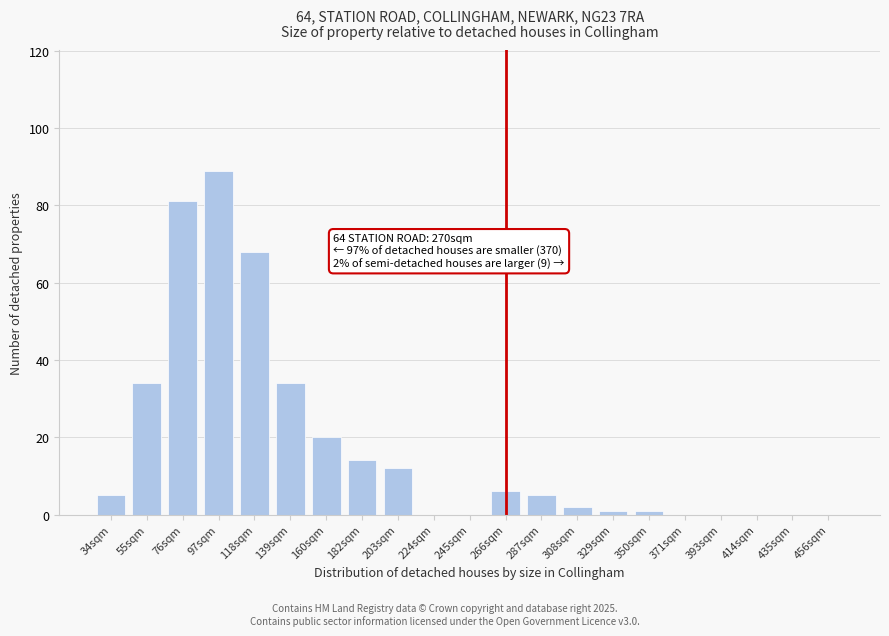

Reading right to left, transcribe all the data shown in this chart.

456sqm=0	435sqm=0	414sqm=0	393sqm=0	371sqm=0	350sqm=1	329sqm=1	308sqm=2	287sqm=5	266sqm=6	245sqm=0	224sqm=0	203sqm=12	182sqm=14	160sqm=20	139sqm=34	118sqm=68	97sqm=89	76sqm=81	55sqm=34	34sqm=5